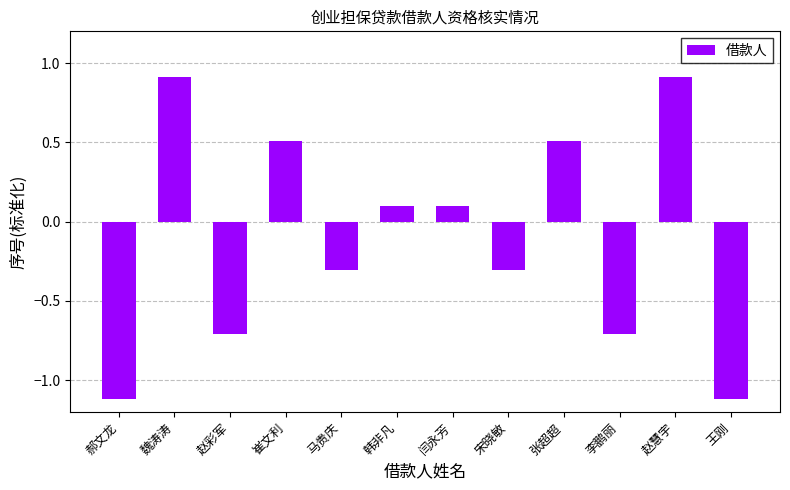

Where does the data first go above 0?

魏涛涛